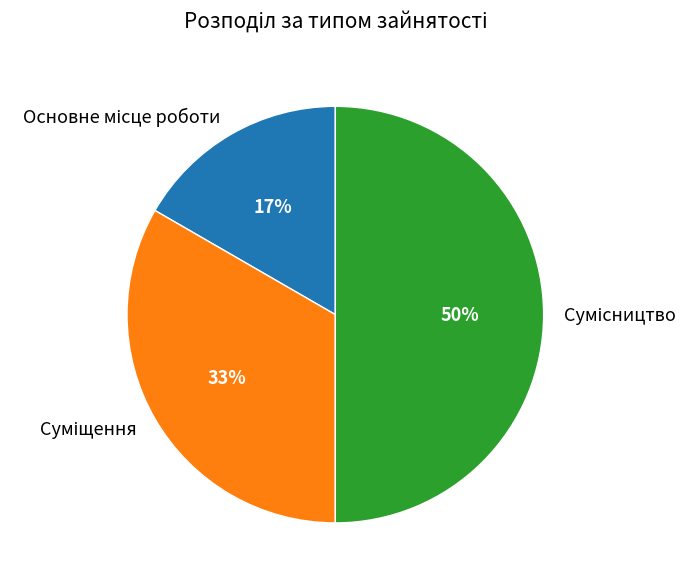

To the nearest percent, what is the difference between the largest and smallest slice percentages?

33%